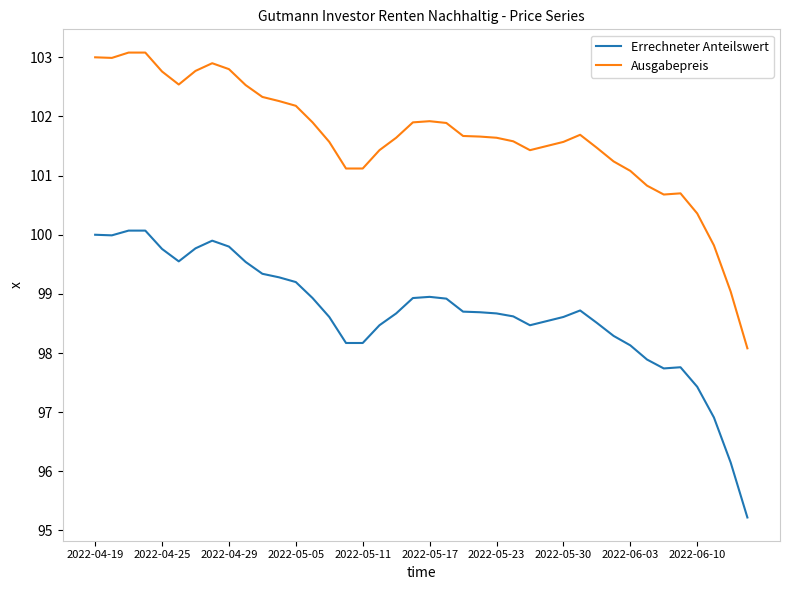

What is the maximum value shown in the chart?

103.1